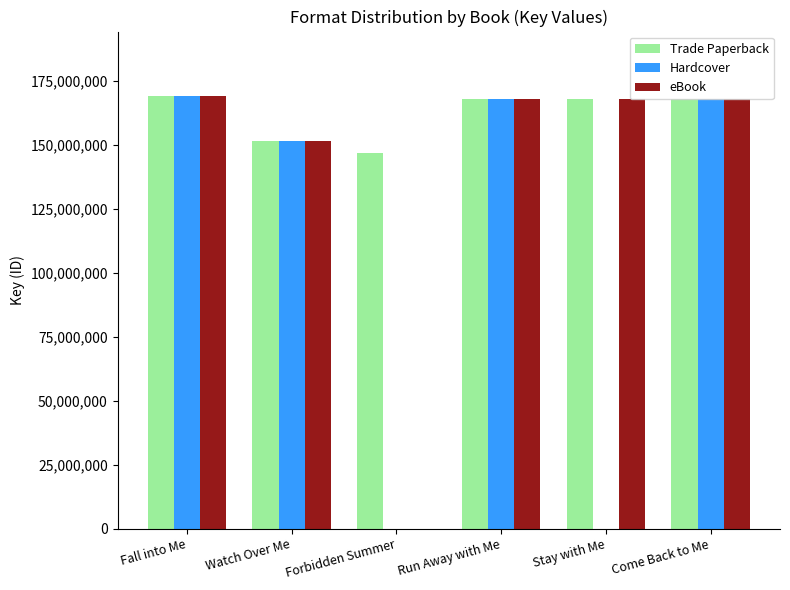

What is the total value across all series at Come Back to Me?

503940210